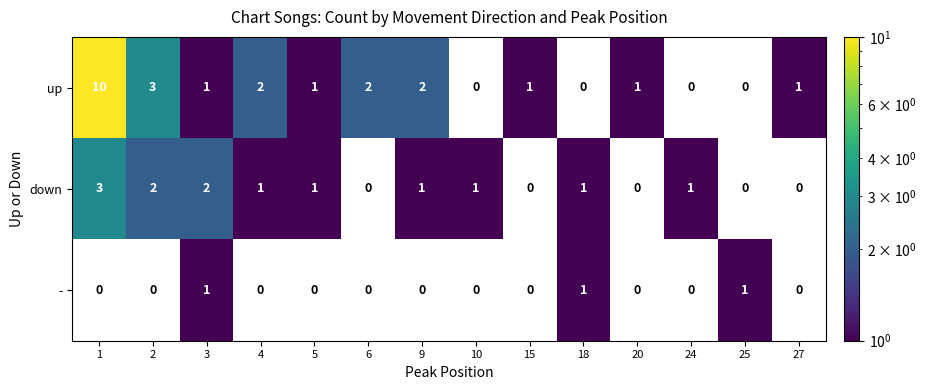

The down series shows 1 at 10. True or false?

True